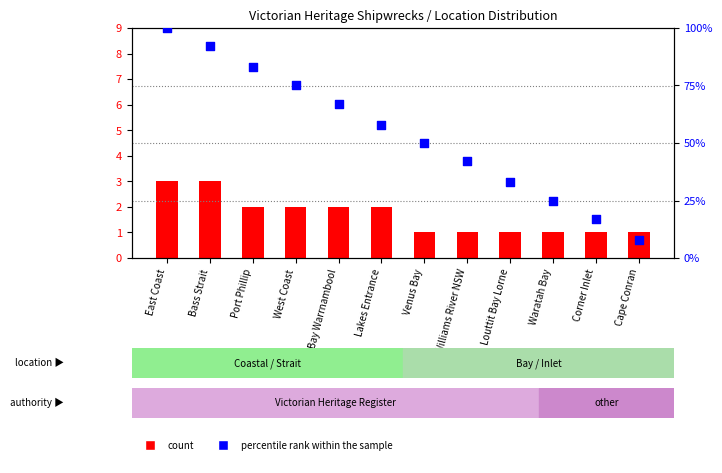

At which category is the sum across all series the highest?

East Coast